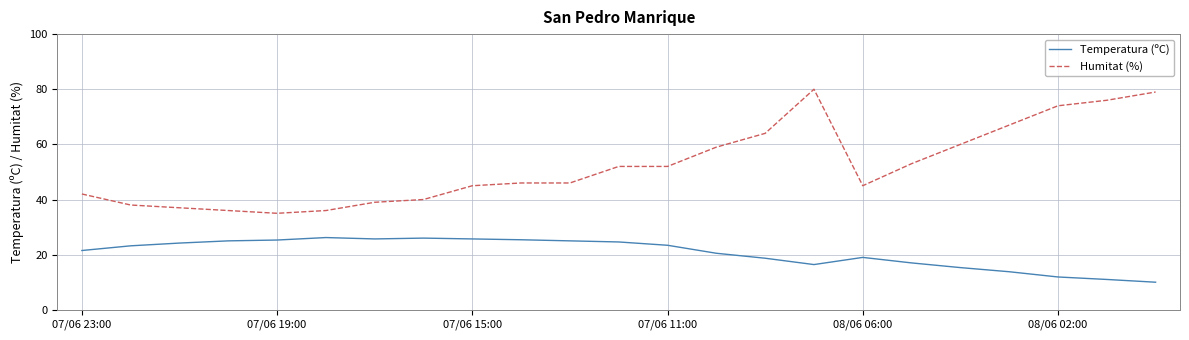

True or false: Temperatura (ºC) and Humitat (%) intersect in this chart.

False